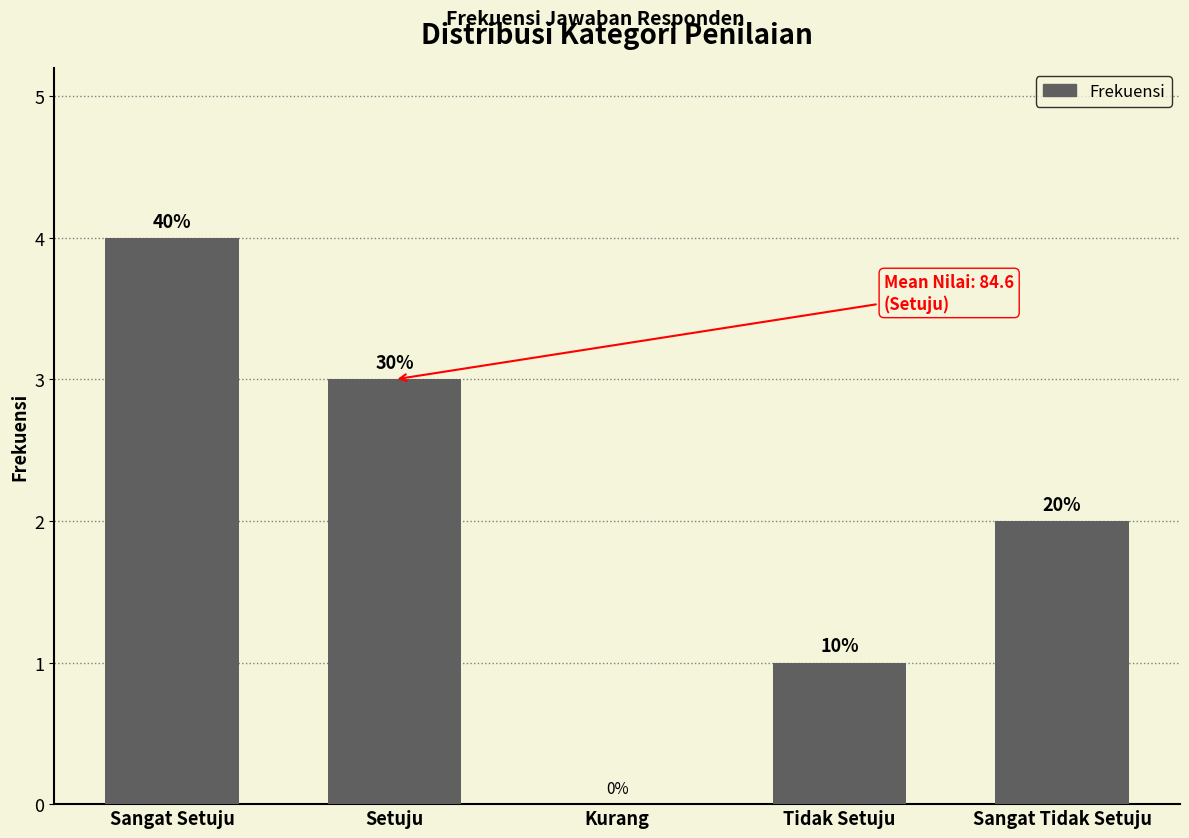

Are the bars horizontal?

No